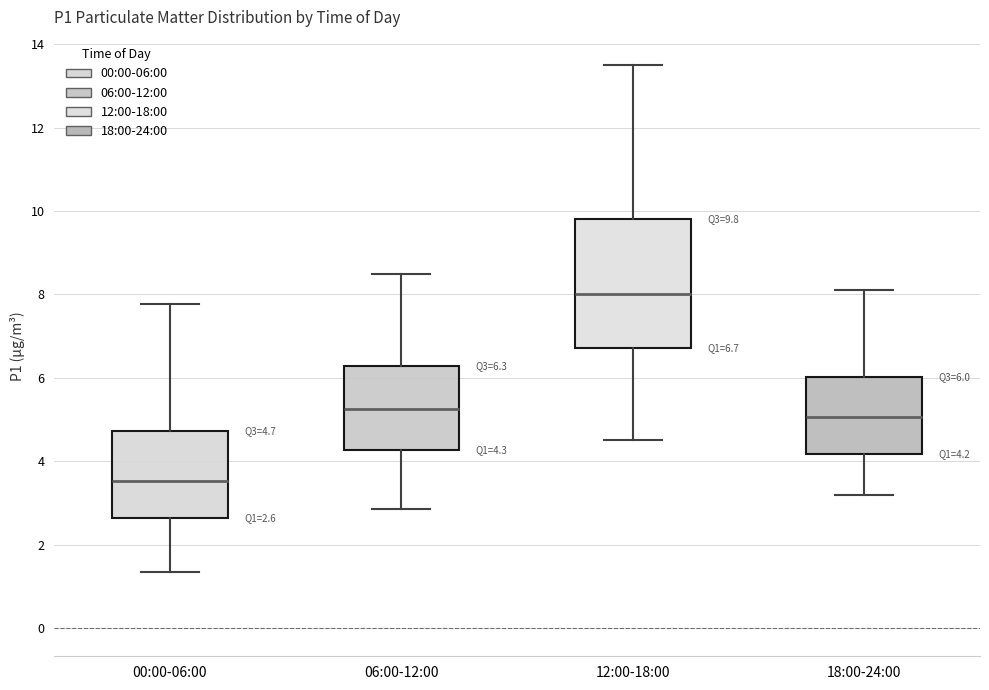

Which box has the lowest median line?

00:00-06:00